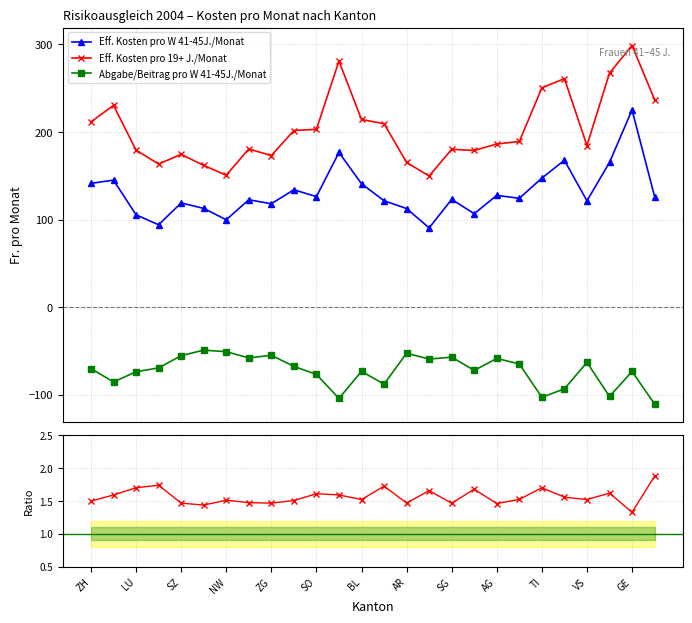

True or false: Abgabe/Beitrag pro W 41-45J./Monat and Eff. Kosten pro W 41-45J./Monat intersect in this chart.

False